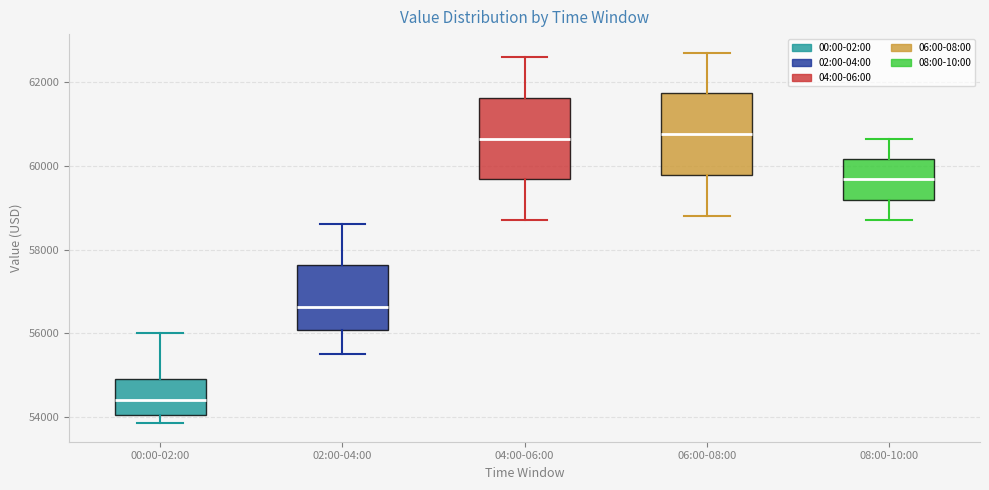

Reading left to right, transcribe this box plot: for each box, give where its median line is, the range the box spans, and where its two whiskers end, as read against the y-axis. The values are not printed on the chart, so give them approximately, as read against the axis.

00:00-02:00: median 54400, box 54000 to 55000, whiskers 53800 to 56000
02:00-04:00: median 56600, box 56000 to 57600, whiskers 55600 to 58600
04:00-06:00: median 60600, box 59600 to 61600, whiskers 58800 to 62600
06:00-08:00: median 60800, box 59800 to 61800, whiskers 58800 to 62800
08:00-10:00: median 59600, box 59200 to 60200, whiskers 58800 to 60600